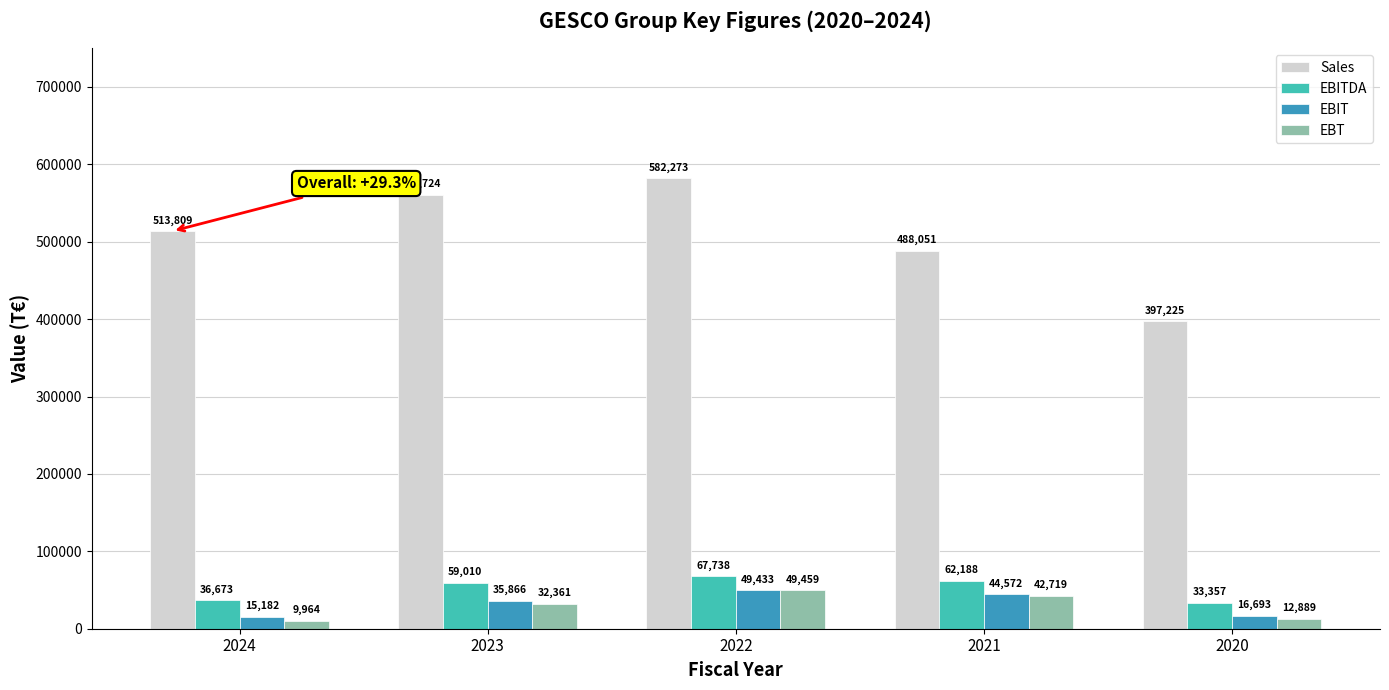

What is the value of the EBT bar at the 1st from the left?

9964